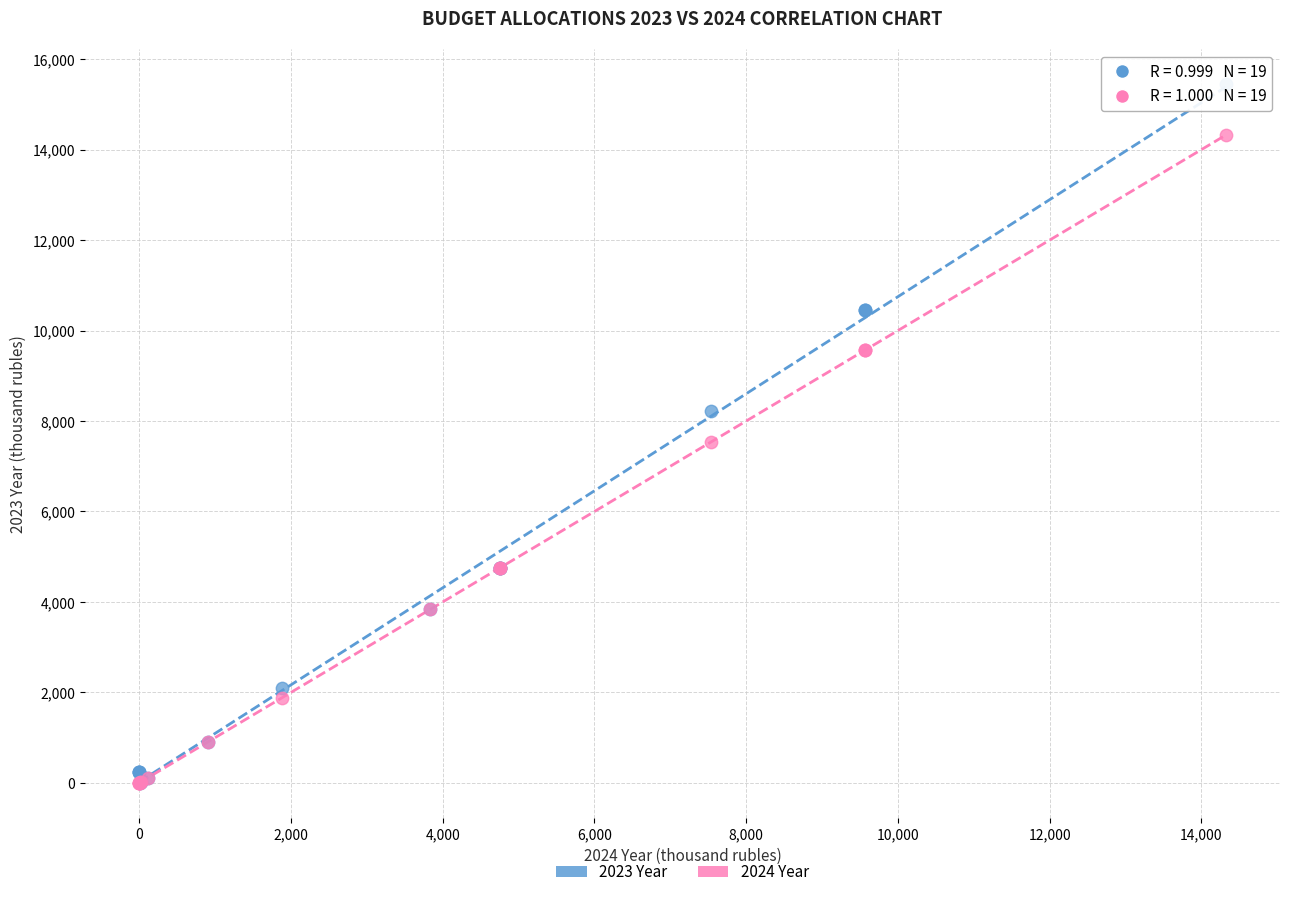

Across all series, what Y value is closest to 7720?

7541.4